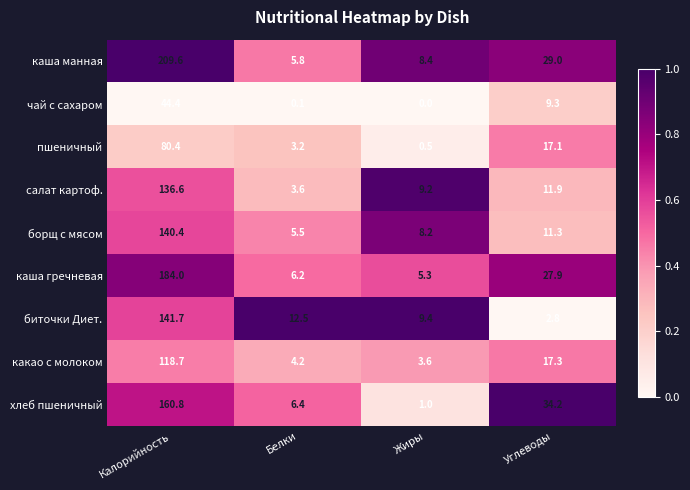

What is the average value of the хлеб пшеничный series?

50.6